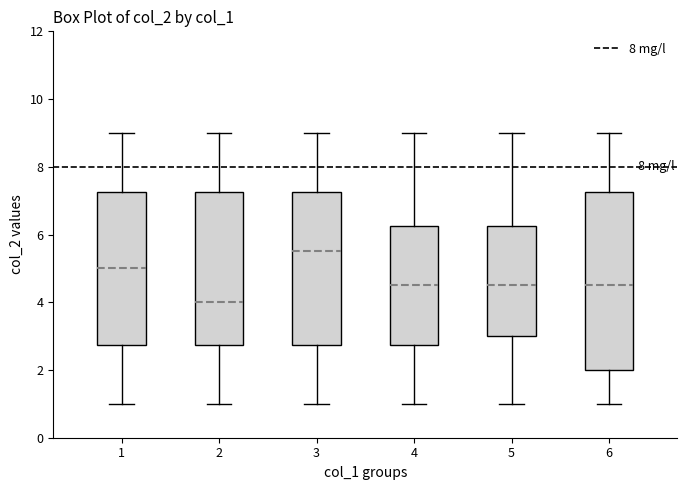

Reading left to right, transcribe this box plot: for each box, give where its median line is, the range the box spans, and where its two whiskers end, as read against the y-axis. The values are not printed on the chart, so give them approximately, as read against the axis.

1: median 5.0, box 2.8 to 7.2, whiskers 1.0 to 9.0
2: median 4.0, box 2.8 to 7.2, whiskers 1.0 to 9.0
3: median 5.6, box 2.8 to 7.2, whiskers 1.0 to 9.0
4: median 4.6, box 2.8 to 6.2, whiskers 1.0 to 9.0
5: median 4.6, box 3.0 to 6.2, whiskers 1.0 to 9.0
6: median 4.6, box 2.0 to 7.2, whiskers 1.0 to 9.0